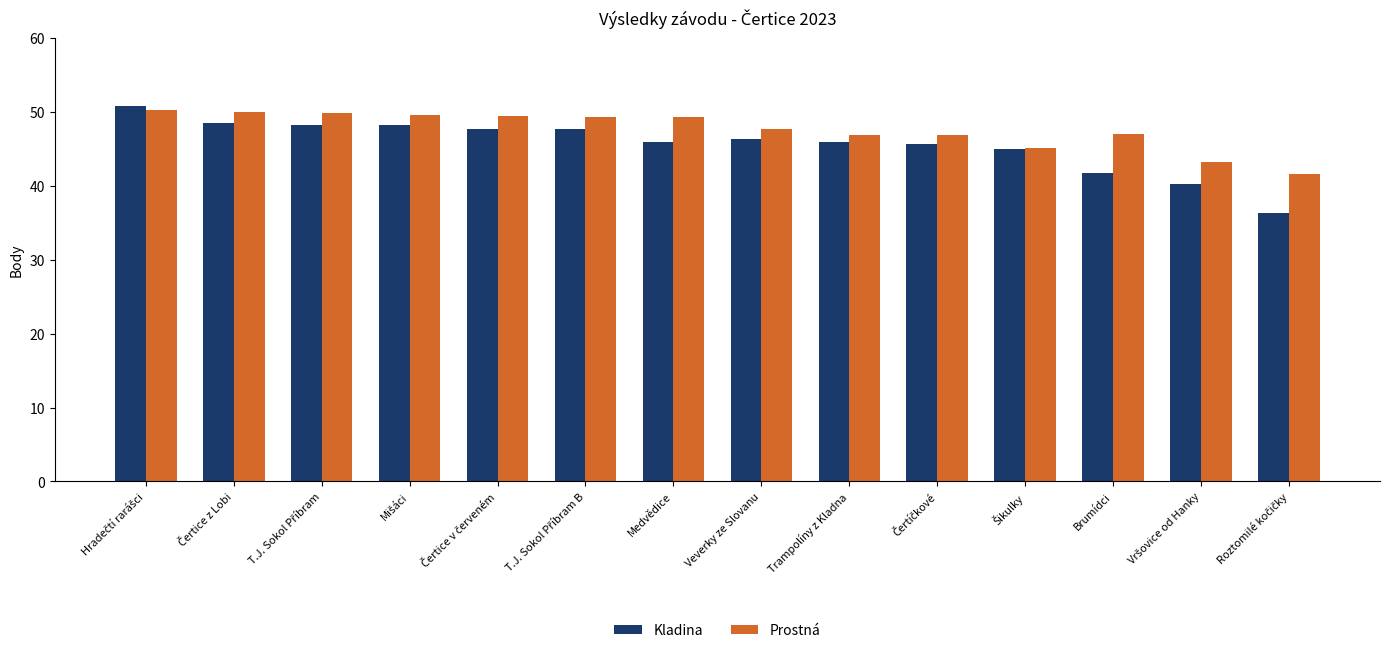

How many bars are there in each group?

2